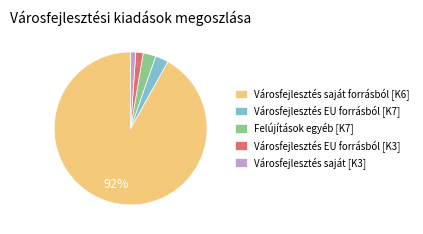

Which slice is the largest?

Városfejlesztés saját forrásból [K6]